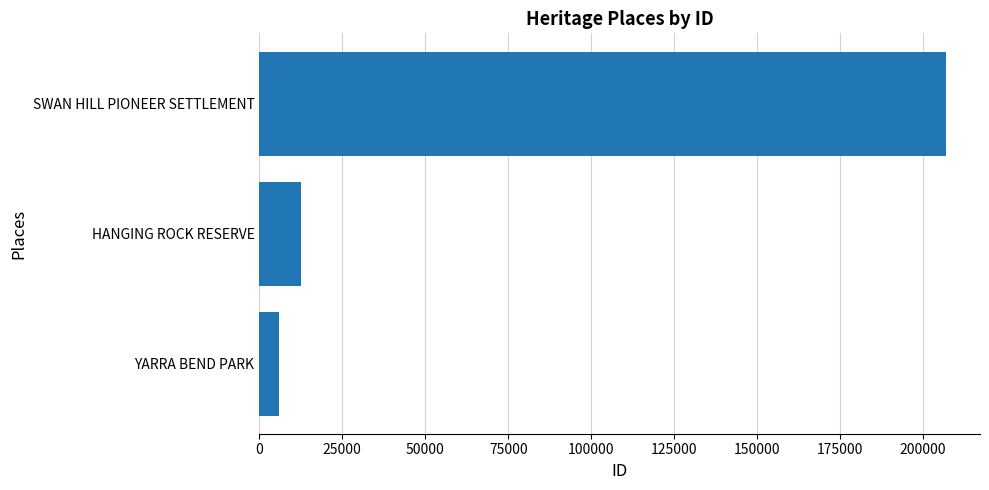

What is the ratio of the value at SWAN HILL PIONEER SETTLEMENT to the value at YARRA BEND PARK?

34.7